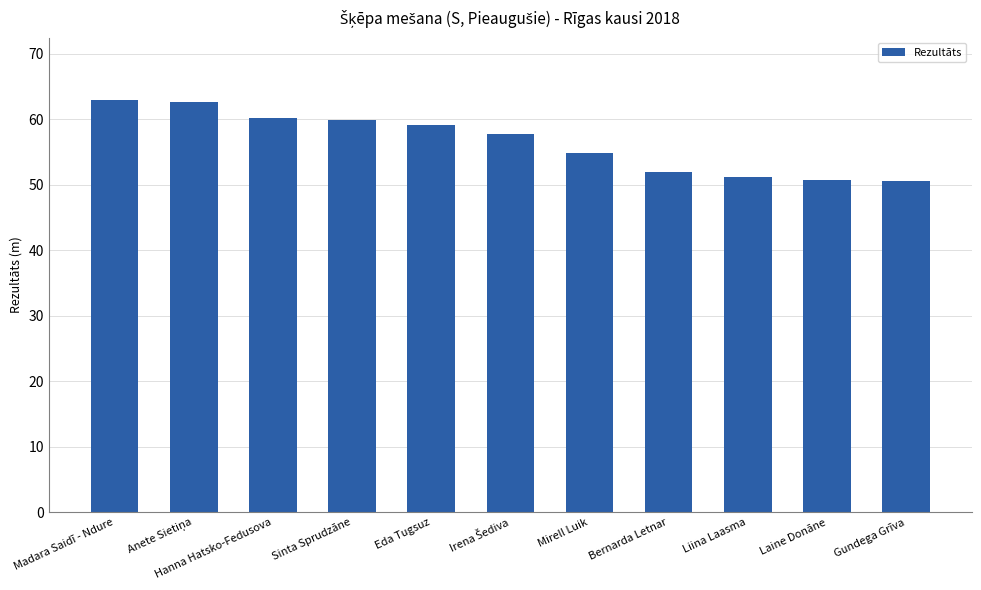

True or false: the data shows 73.3 at Liina Laasma.

False